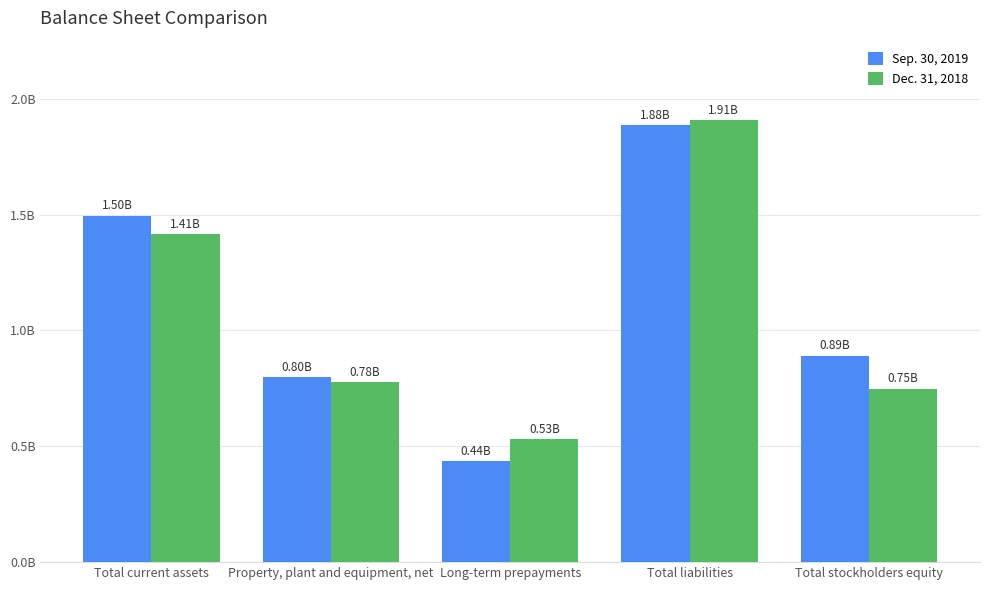

What is the average value of the Sep. 30, 2019 series?

1100945905